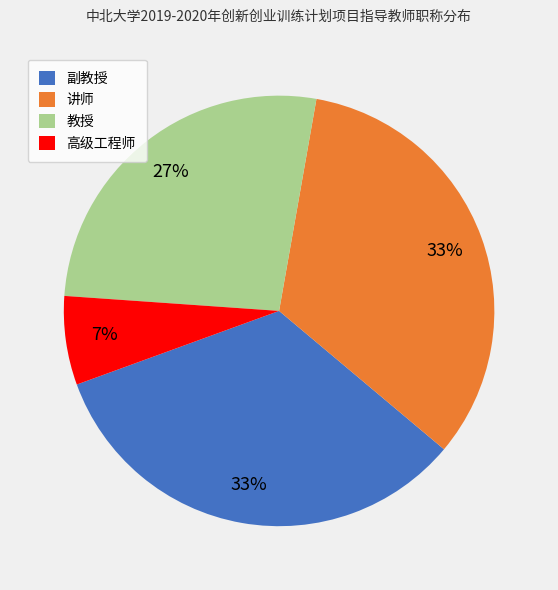

The 高级工程师 slice represents 7% of the pie. True or false?

True